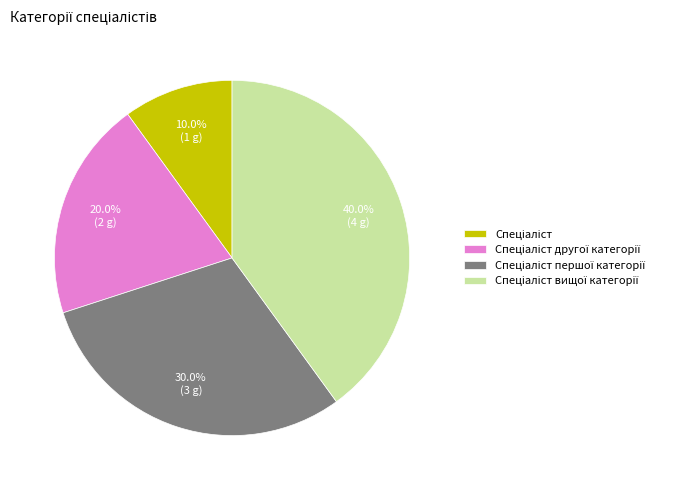

Is there a majority slice in this chart?

No